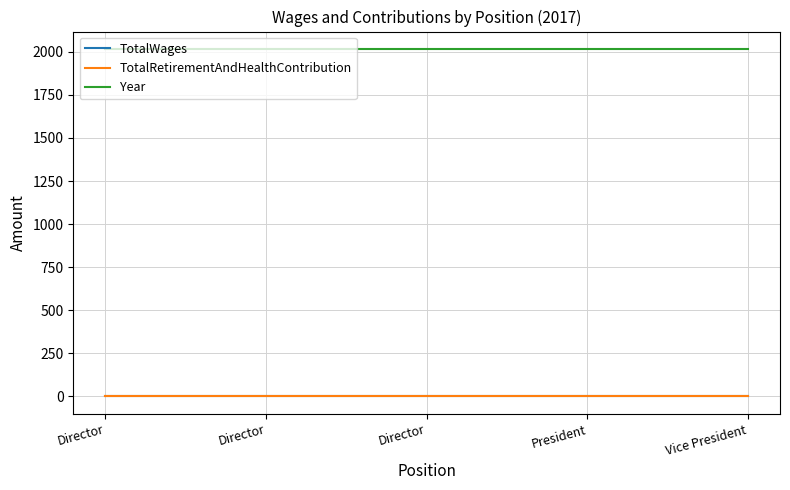

Is this an area chart (filled region under the line)?

No